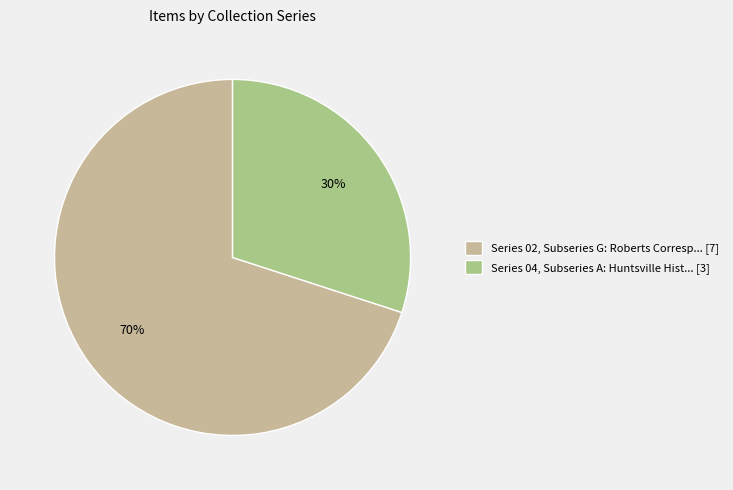

Is there any slice that represents more than half of the pie?

Yes